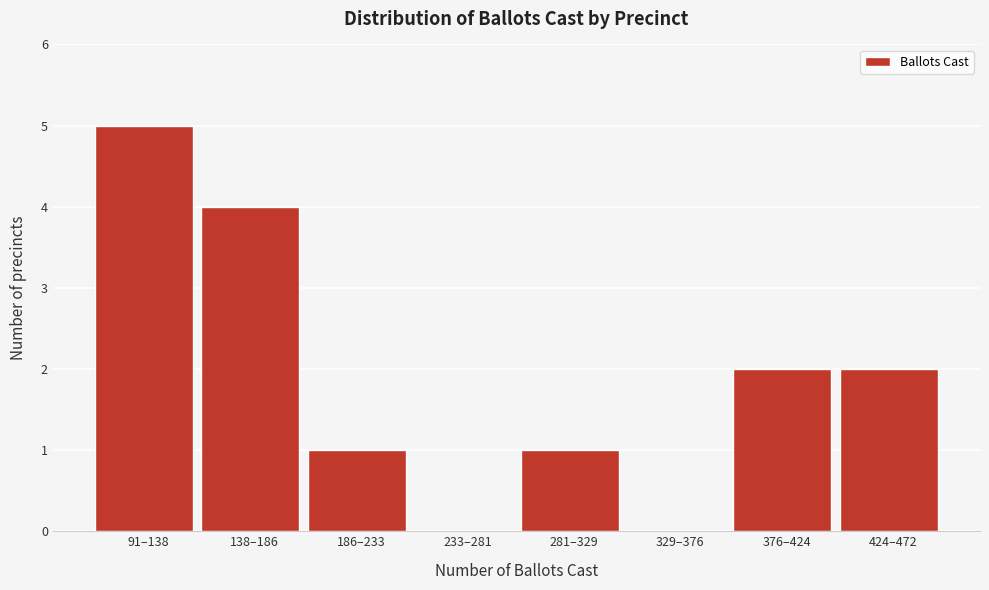

Reading left to right, transcribe all the data shown in this chart.

91–138=5	138–186=4	186–233=1	233–281=0	281–329=1	329–376=0	376–424=2	424–472=2